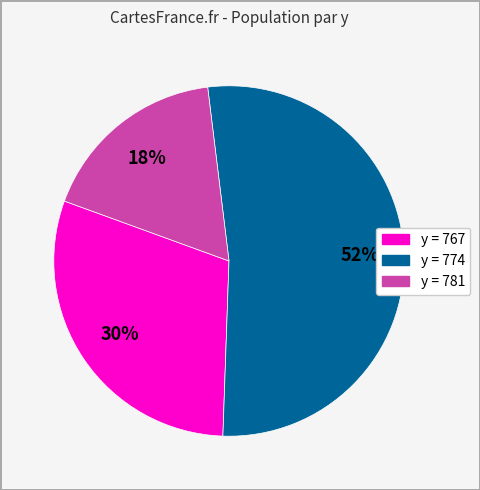

Which category has the biggest portion of the pie?

y = 774